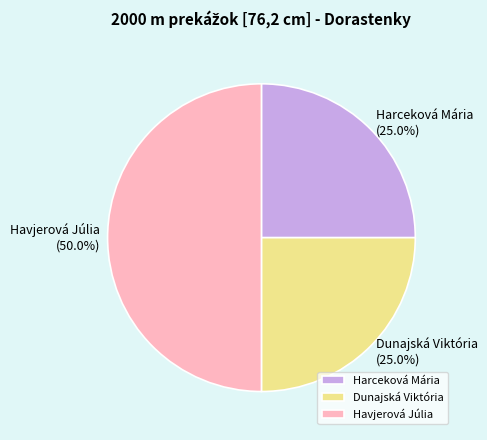

Is it true that Havjerová Júlia is 50% of the pie?

True